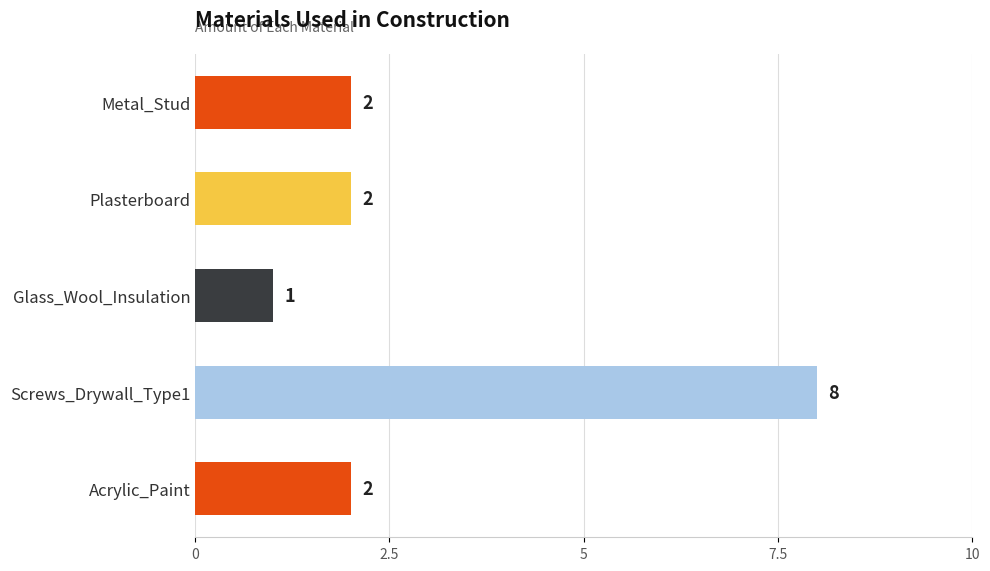

Which category has the lowest value across all series?

Glass_Wool_Insulation